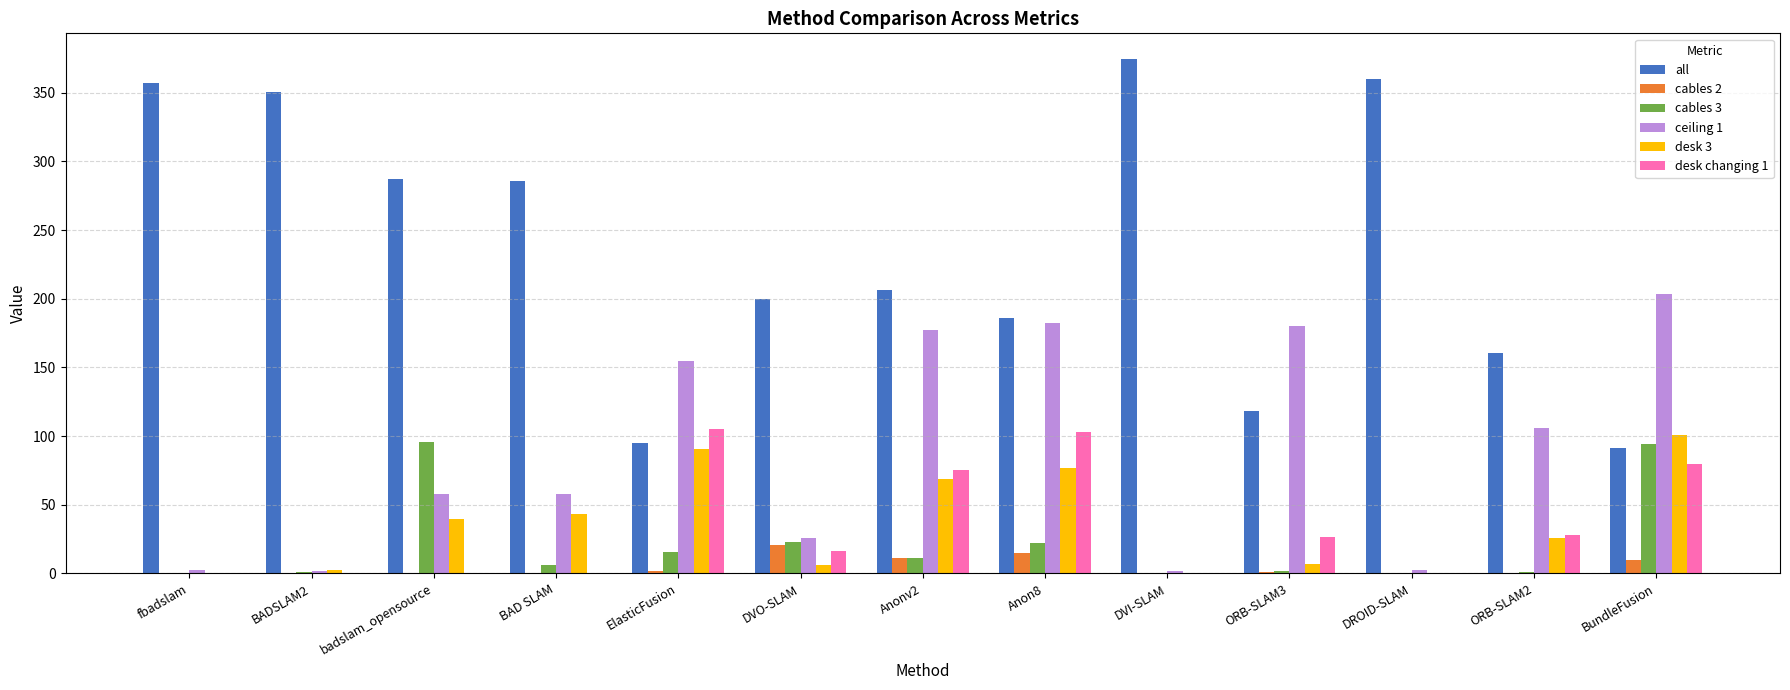

Which category has the highest value across all series?

DVI-SLAM